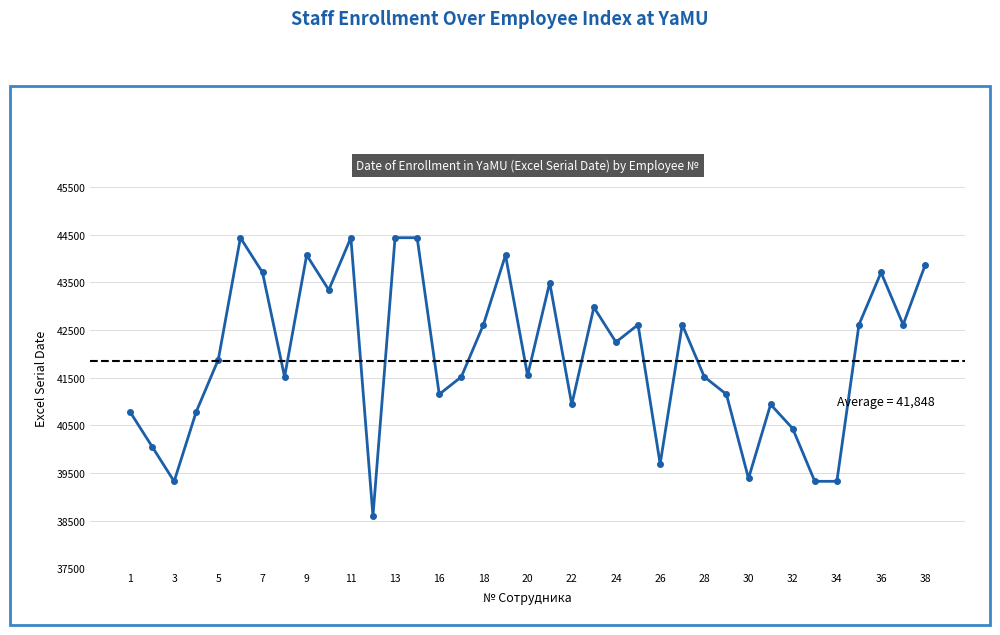

The chart shows a value of 22060 at 10. True or false?

False